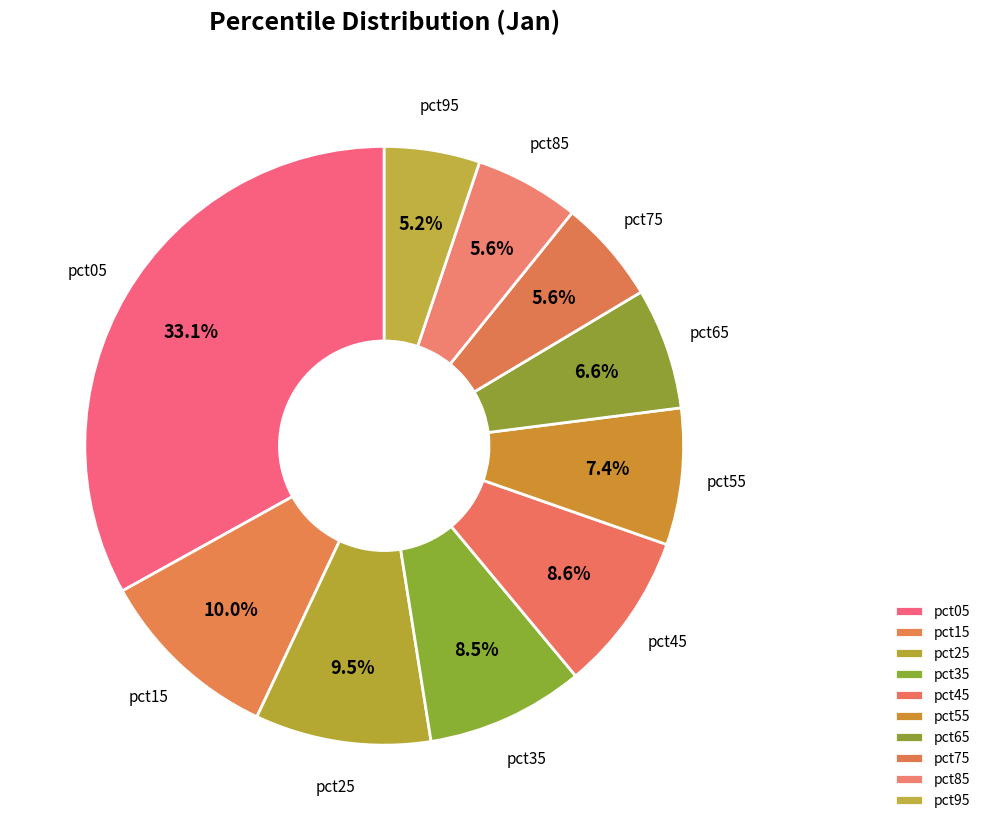

Which slice is the largest?

pct05